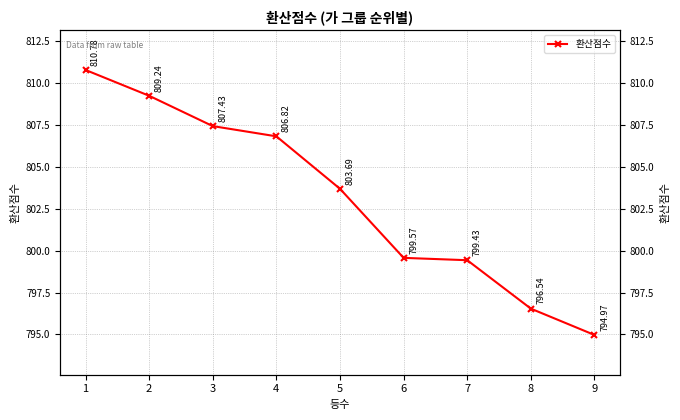

What is the average value?

803.2